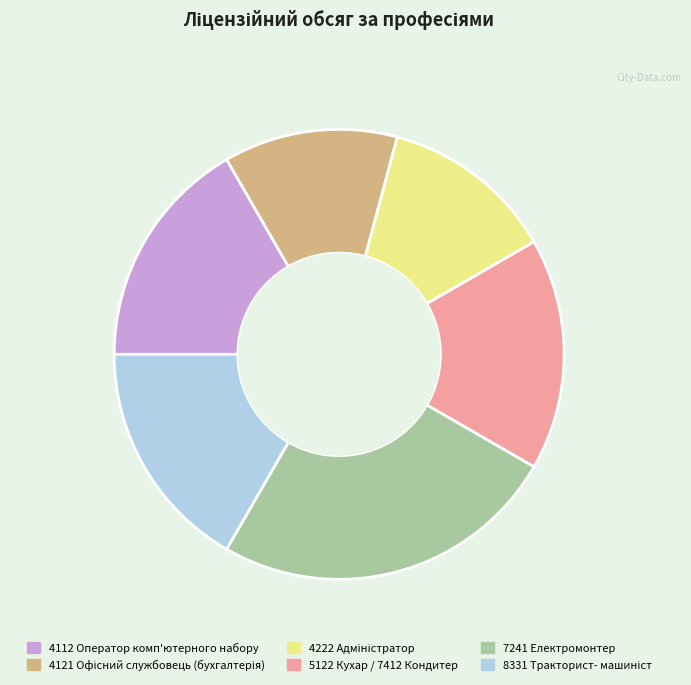

What is the largest slice in the pie chart?

7241 Електромонтер